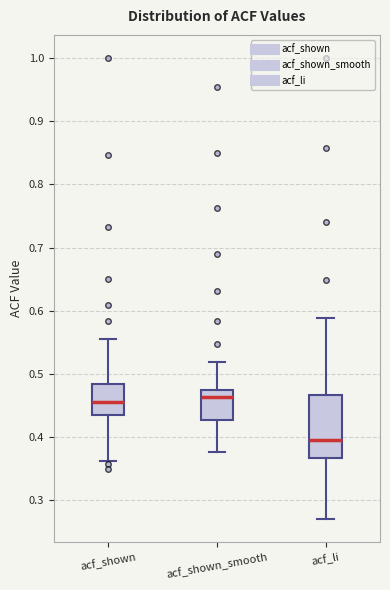

Reading left to right, transcribe this box plot: for each box, give where its median line is, the range the box spans, and where its two whiskers end, as read against the y-axis. The values are not printed on the chart, so give them approximately, as read against the axis.

acf_shown: median 0.46, box 0.43 to 0.48, whiskers 0.36 to 0.56
acf_shown_smooth: median 0.46, box 0.43 to 0.47, whiskers 0.38 to 0.52
acf_li: median 0.40, box 0.37 to 0.47, whiskers 0.27 to 0.59